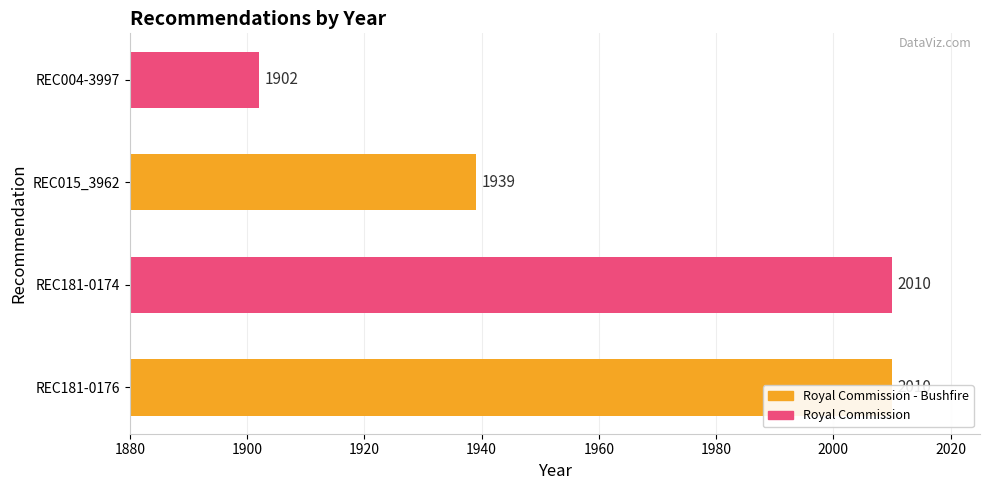

Are the bars grouped side by side (vs. stacked)?

No